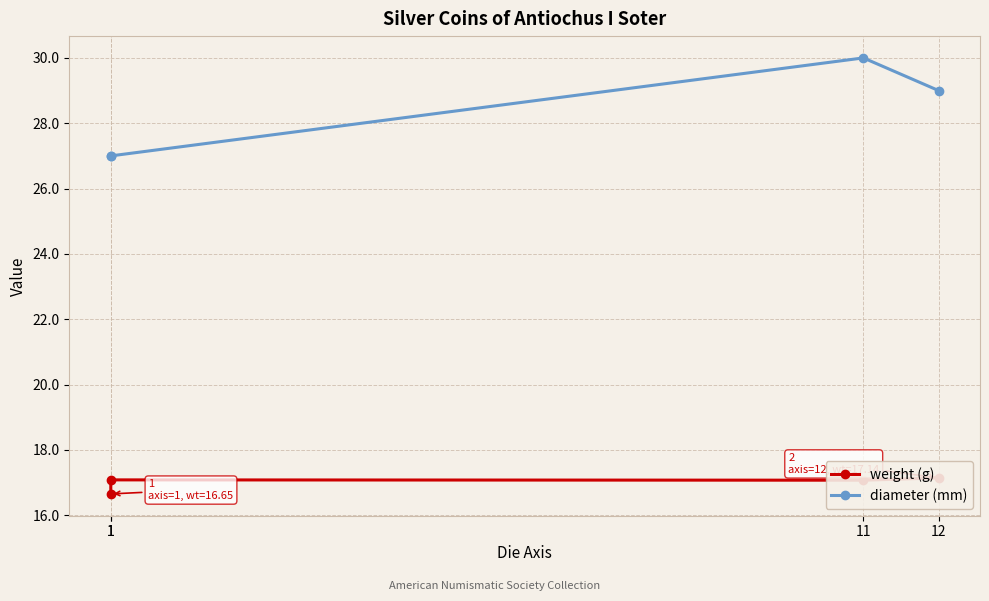

Rank the series by their average value, from lowest to highest.

weight (g), diameter (mm)